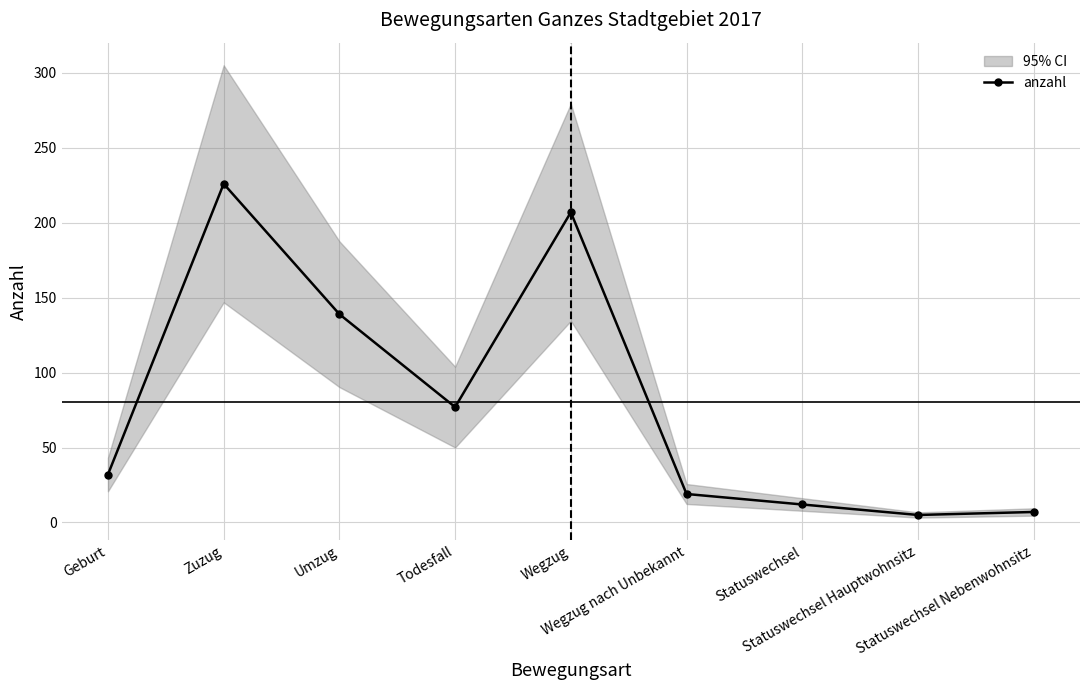

True or false: anzahl has more than 0 interior local peaks.

True